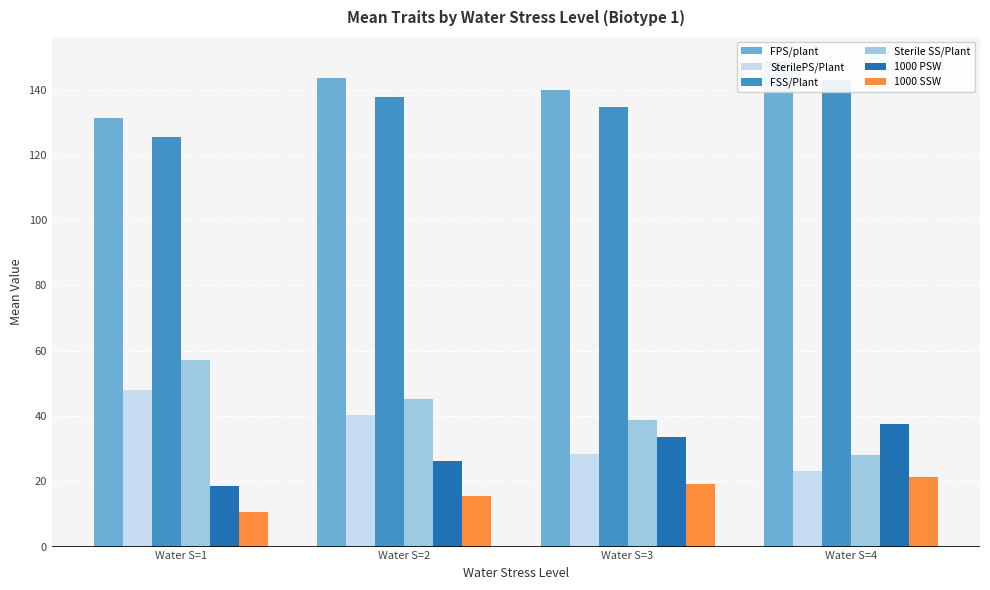

Is the value of 1000 SSW at Water S=2 greater than the value of Sterile SS/Plant at Water S=4?

No